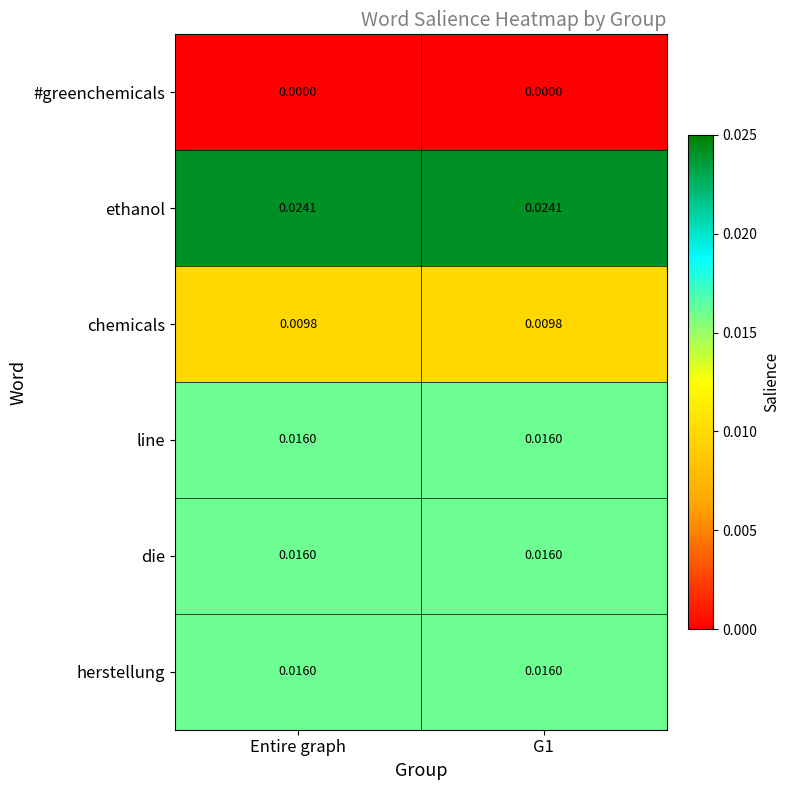

Is the value of herstellung at G1 greater than the value of chemicals at Entire graph?

Yes